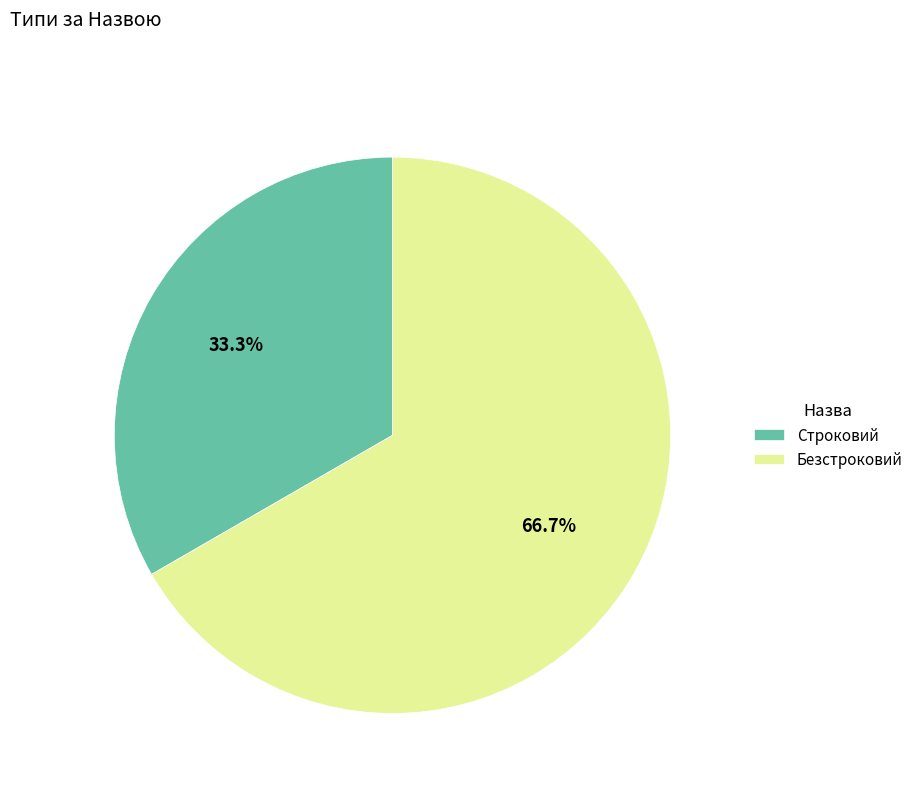

Which slice represents more than half of the pie?

Безстроковий